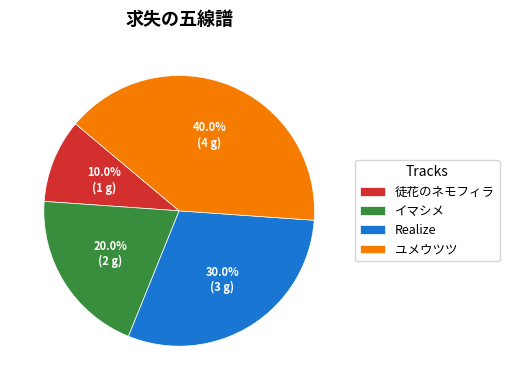

Between ユメウツツ and イマシメ, which is larger?

ユメウツツ